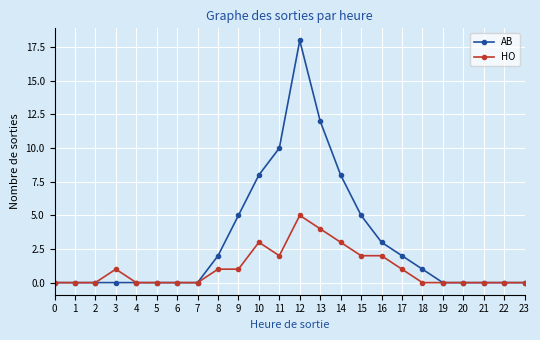

What are all the series names shown in the legend?

AB, HO